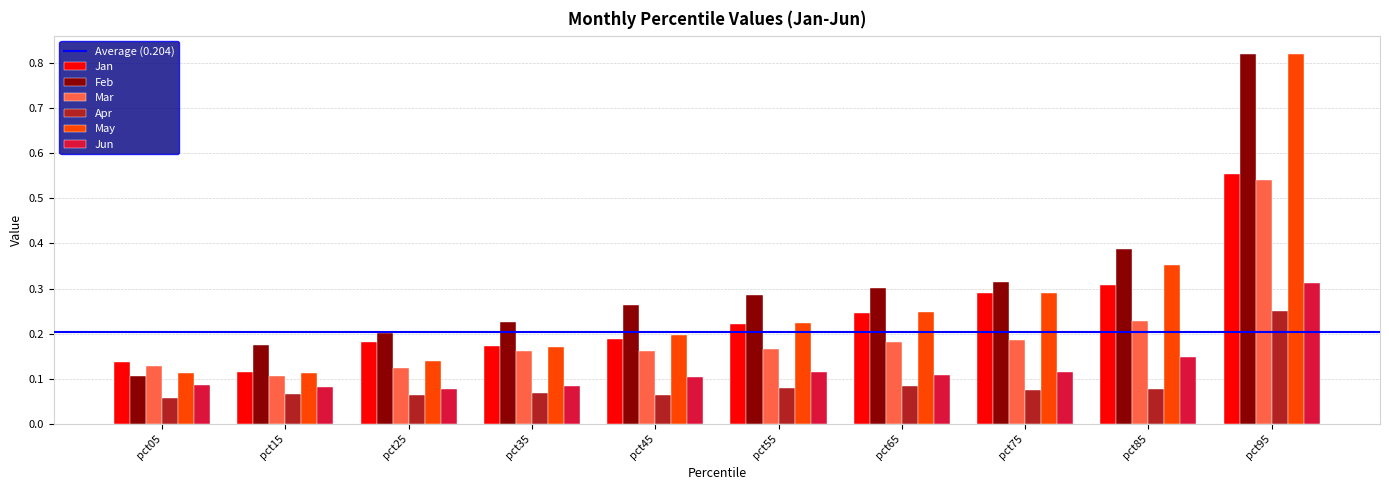

Count the May values in the range 0 to 1.

10